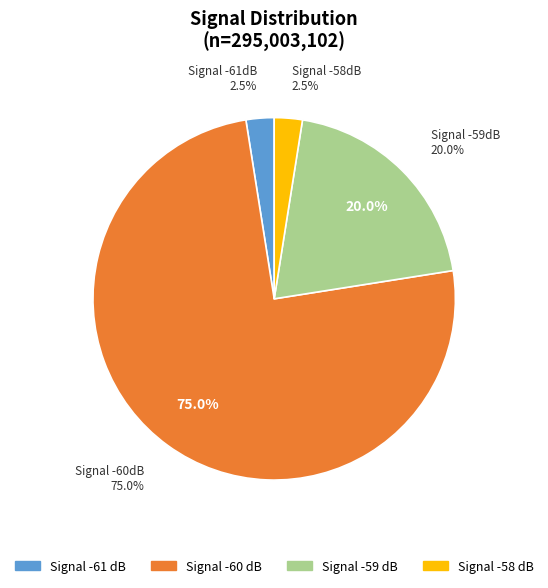

Is the sum of 3 and 39 greater than half?

No